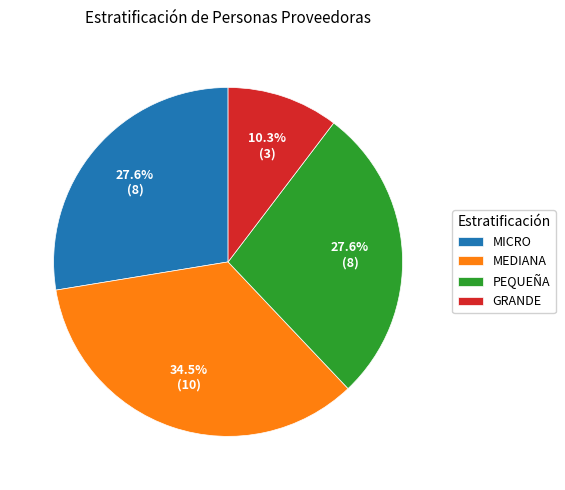

Count the number of slices in the pie.

4